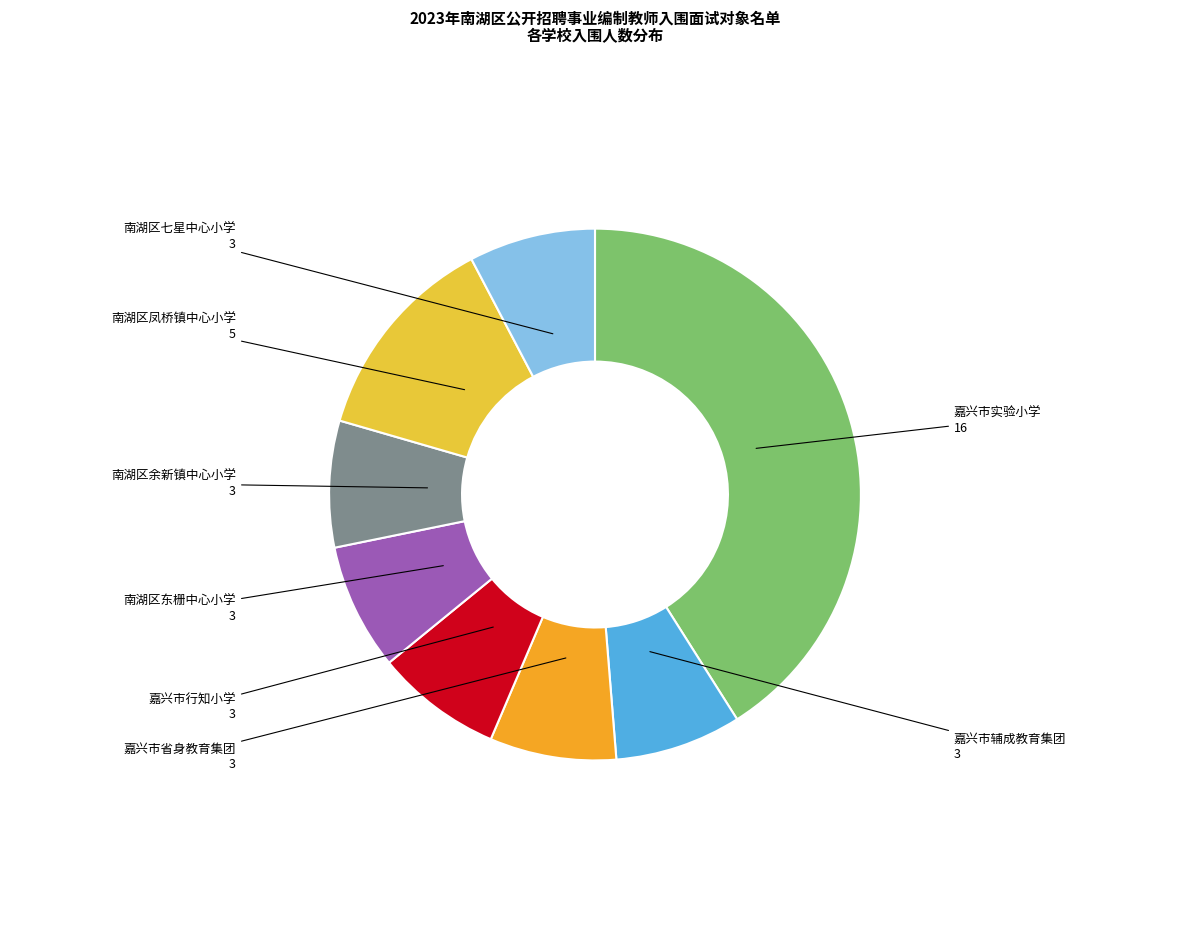

What is the largest slice in the pie chart?

嘉兴市实验小学